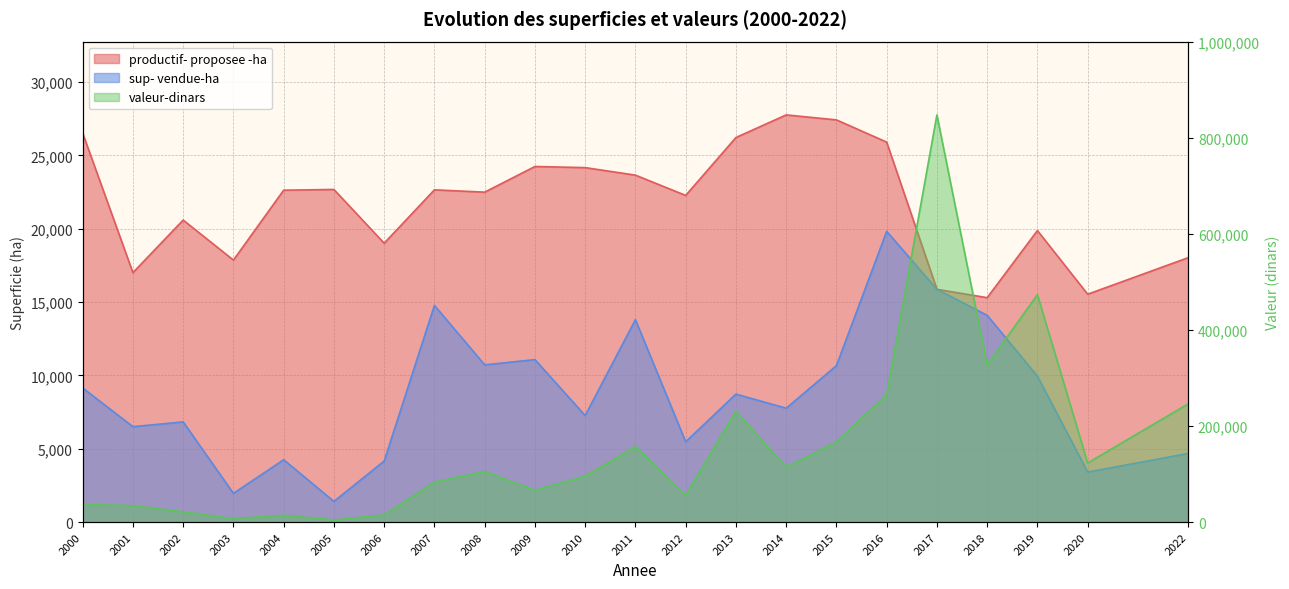

What is the difference between the maximum and second lowest values in the sup- vendue-ha series?

17865.0